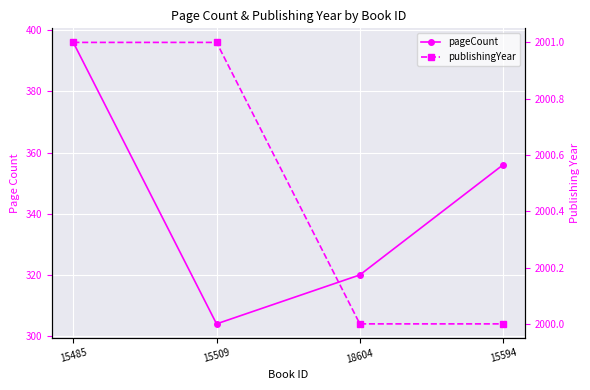

List the series in order of their overall mean, highest first.

publishingYear, pageCount